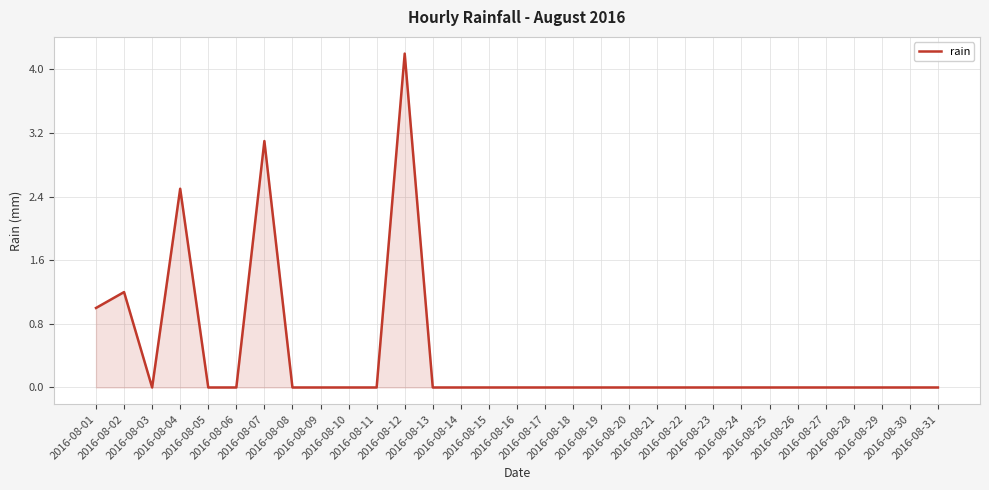

What is the difference between the maximum and minimum values?

4.2